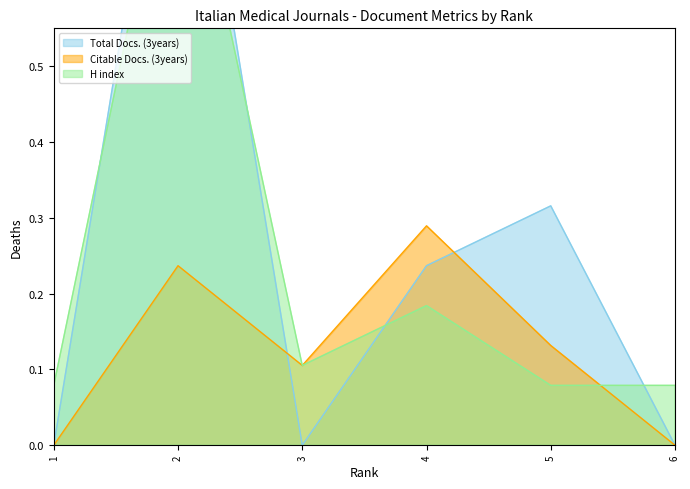

Does the chart display data point markers on the line(s)?

No